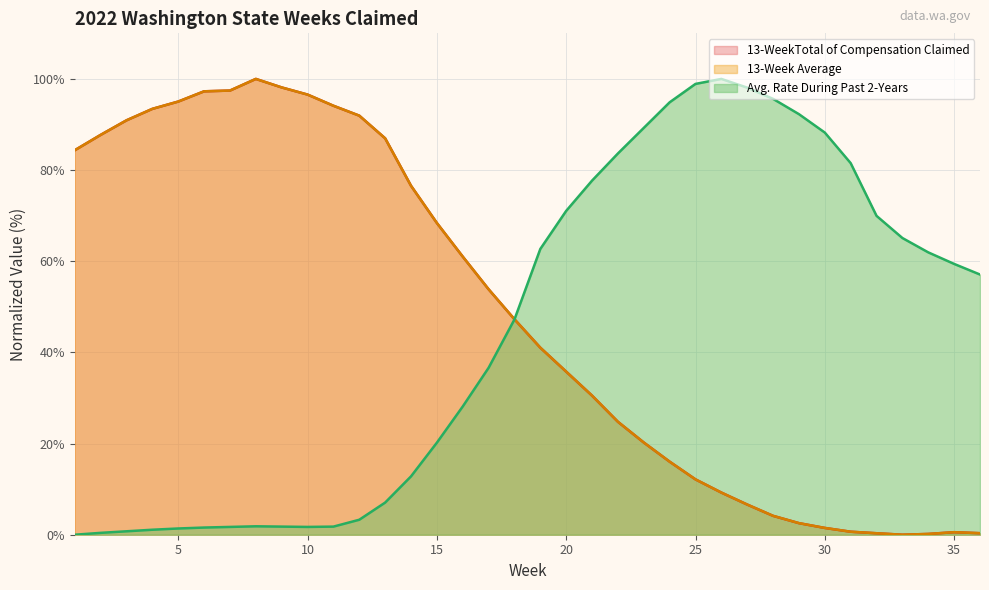

Is it true that 13-WeekTotal of Compensation Claimed equals 0.3 at 36?

True